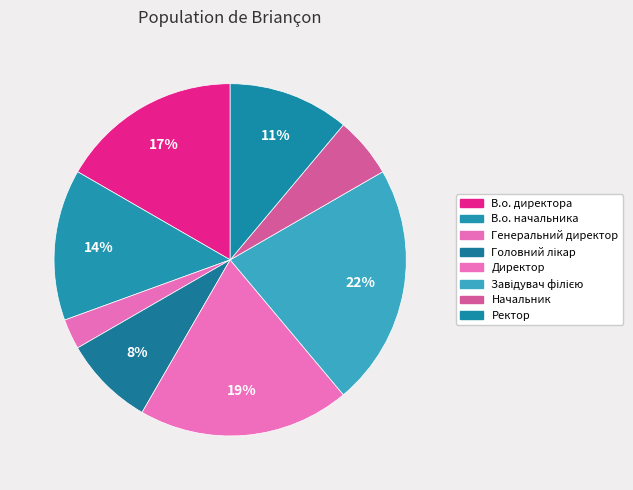

Which has a higher value, Ректор or Головний лікар?

Ректор